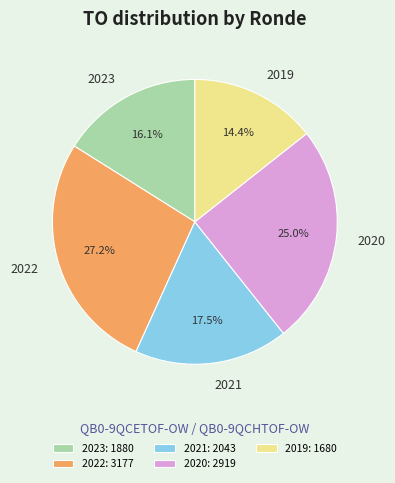

How much of the chart is everything except 2020?

75.0%